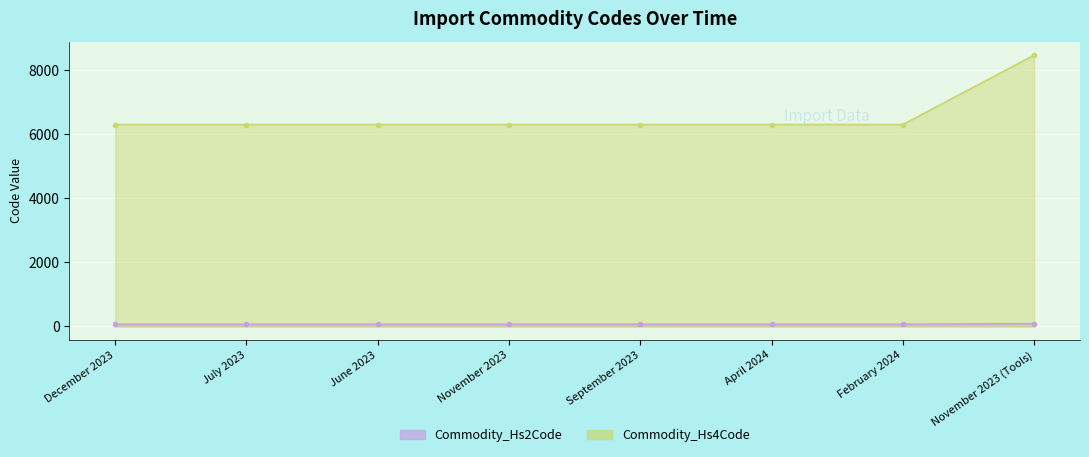

True or false: Commodity_Hs4Code and Commodity_Hs2Code cross at least once.

False